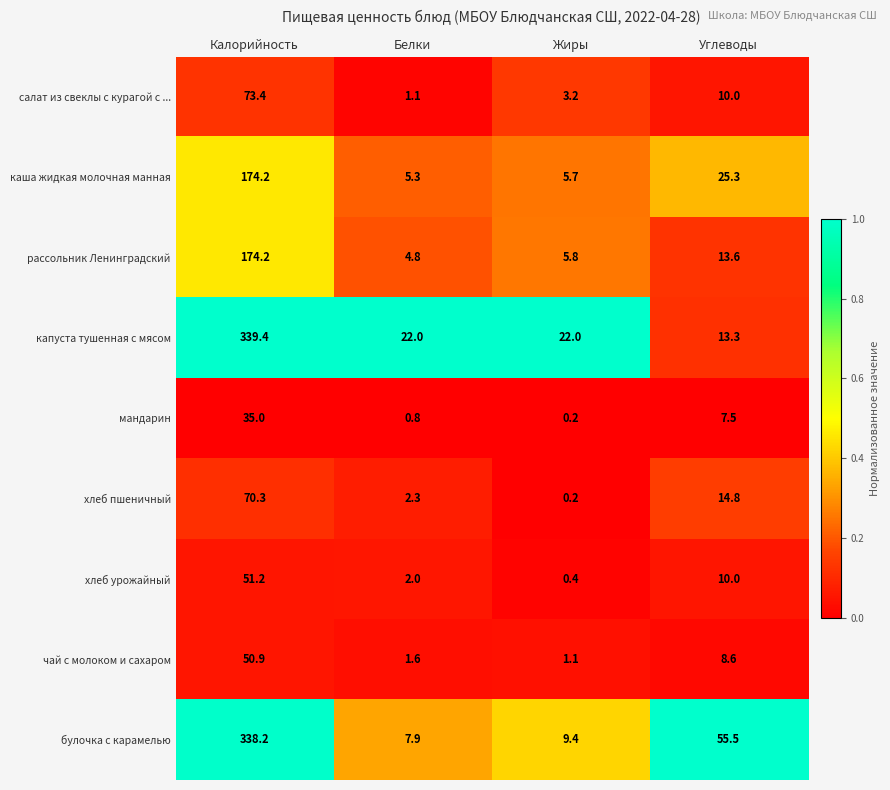

What is the difference between the highest and lowest values at Жиры?

21.8